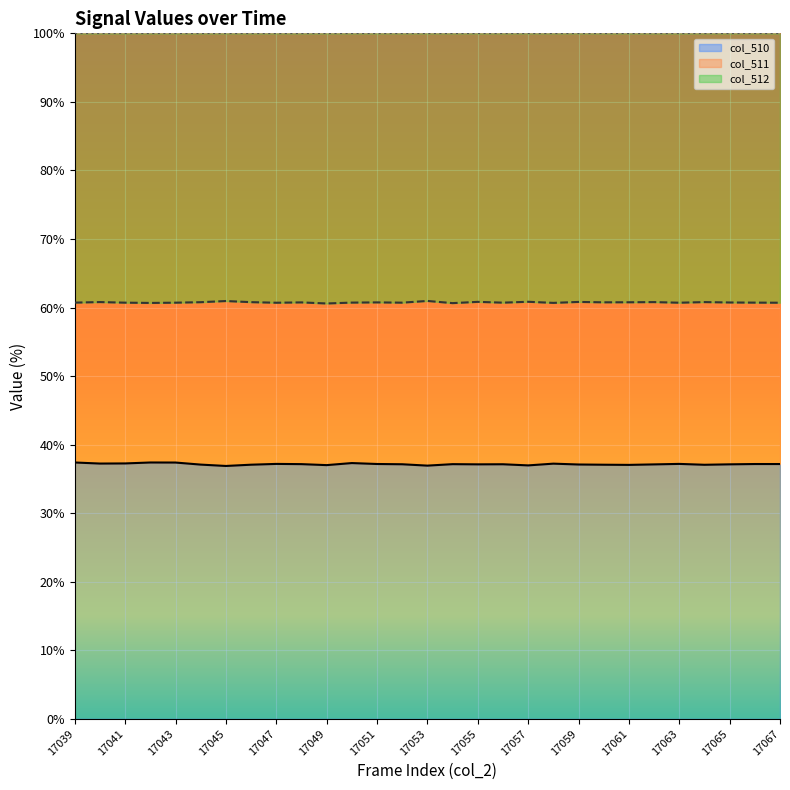

How many data points in col_510 are above 37?

26